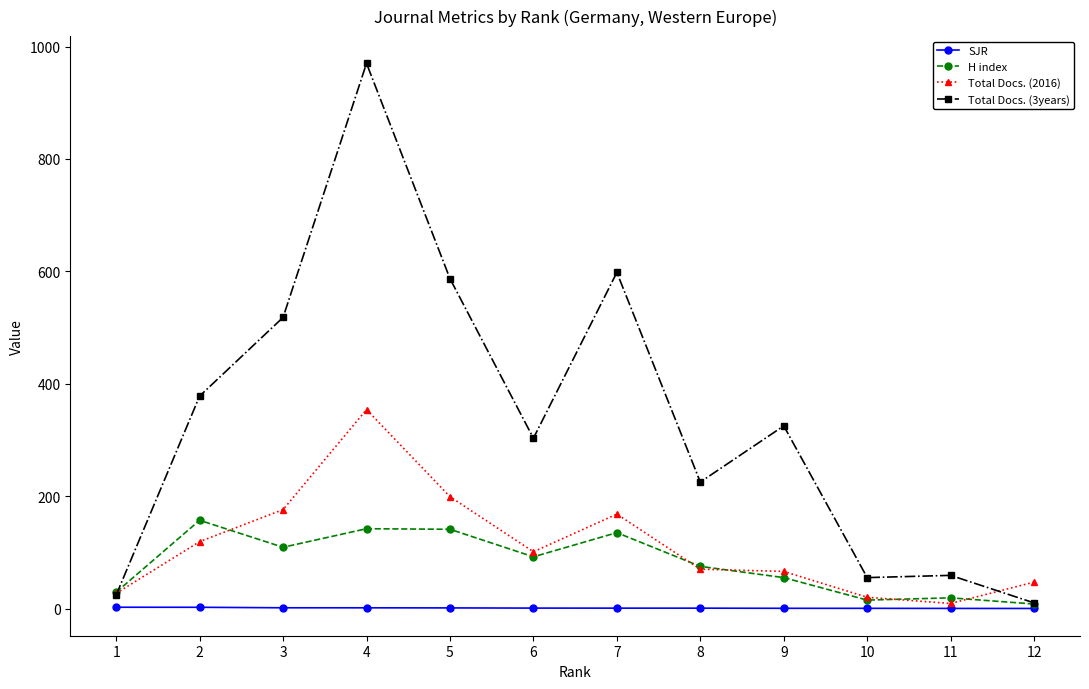

At which category is the sum across all series the highest?

4